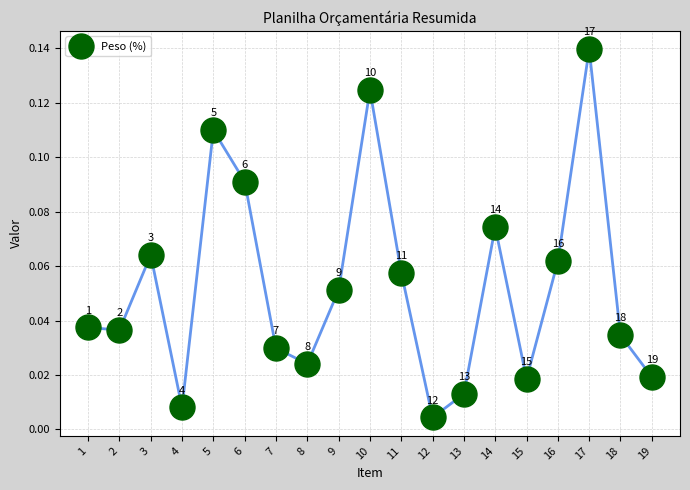

How many lines are shown in the chart?

1